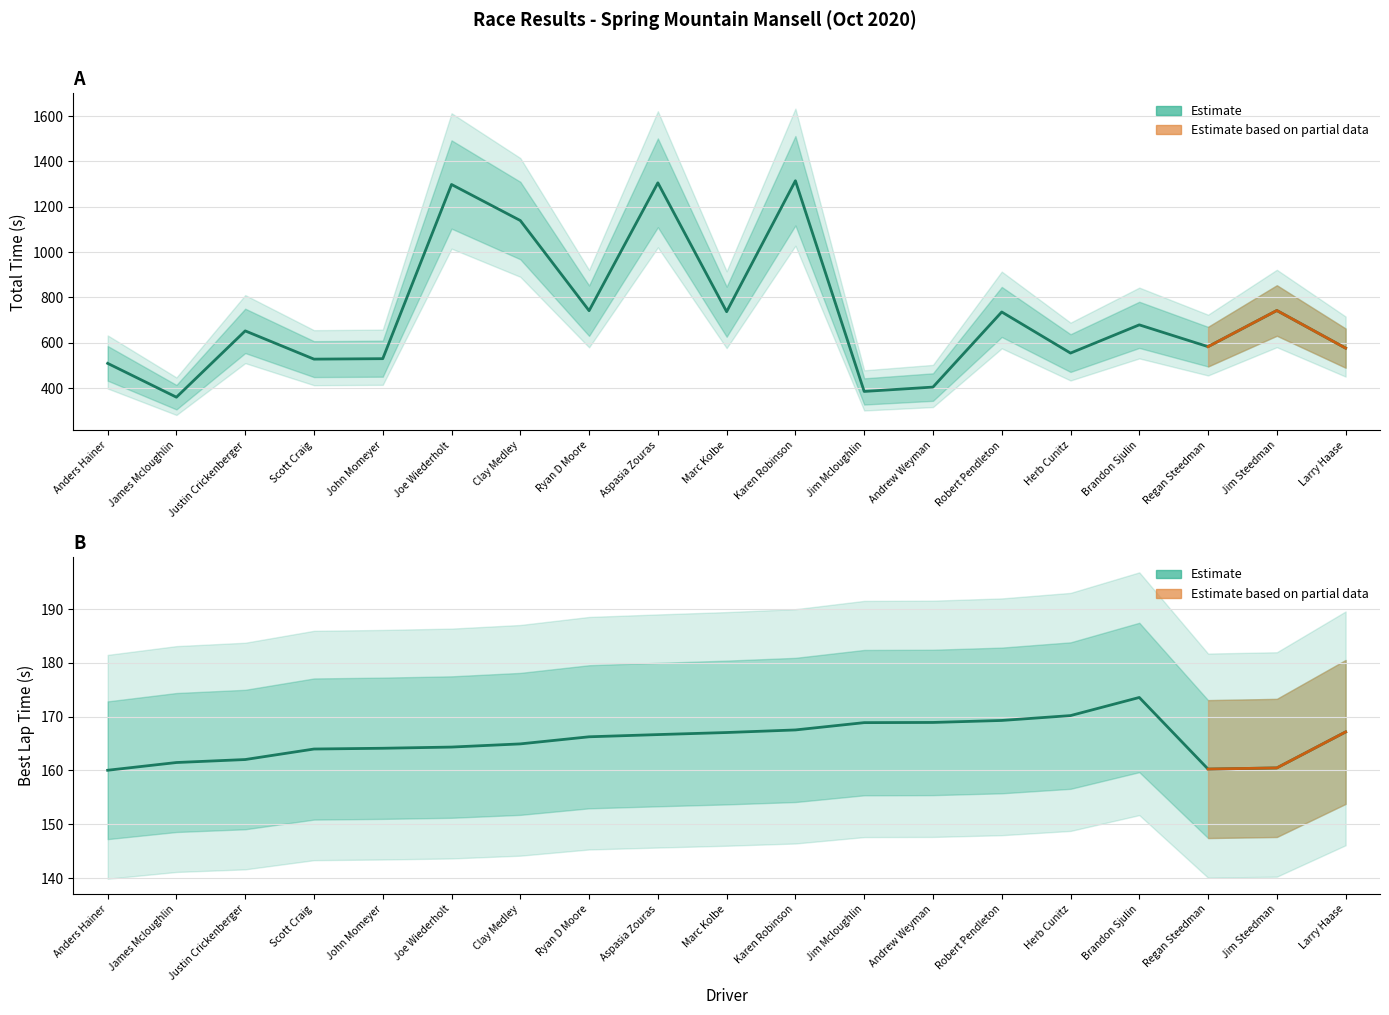

True or false: Total Time and Best Lap time cross at least once.

False